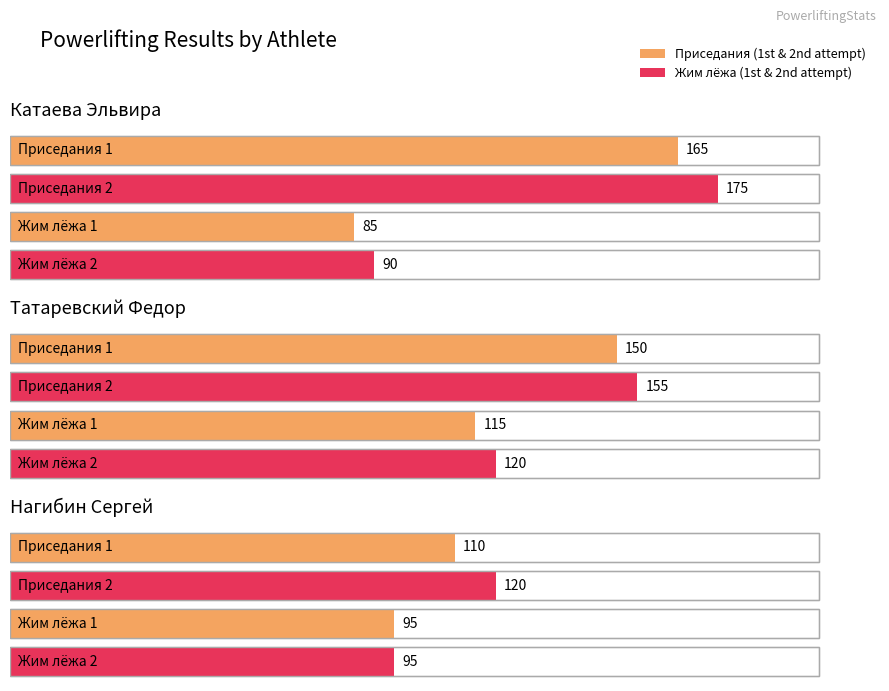

What is the difference between the maximum and second lowest values in the Приседания 2 series?

20